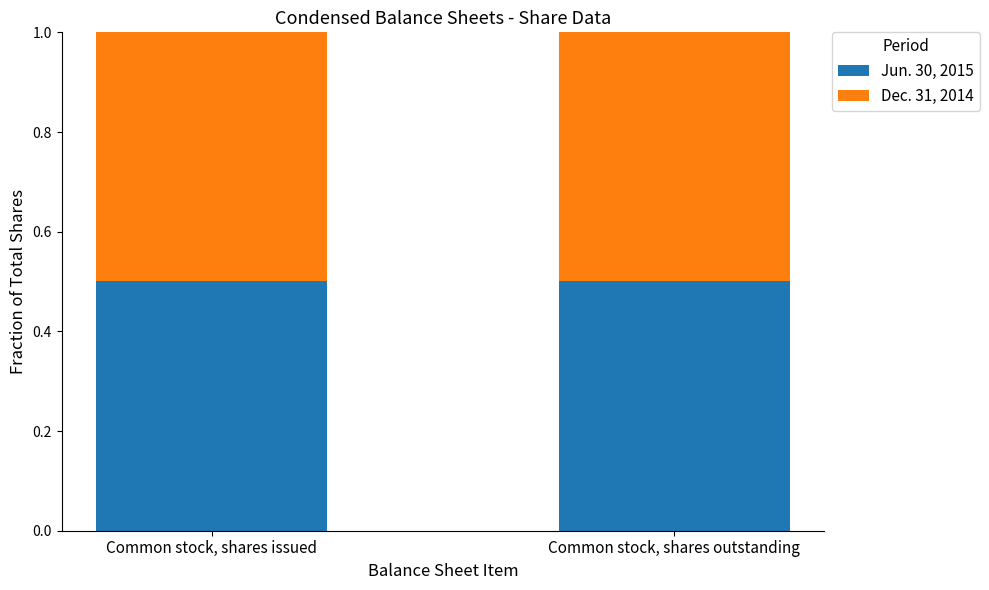

The value of Jun. 30, 2015 at Common stock, shares outstanding is 0.9. True or false?

False